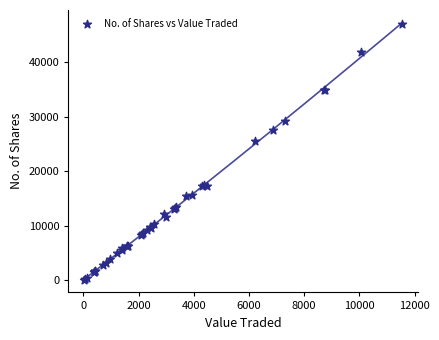

What Y value in the scatter plot is closest to 23575?

25502